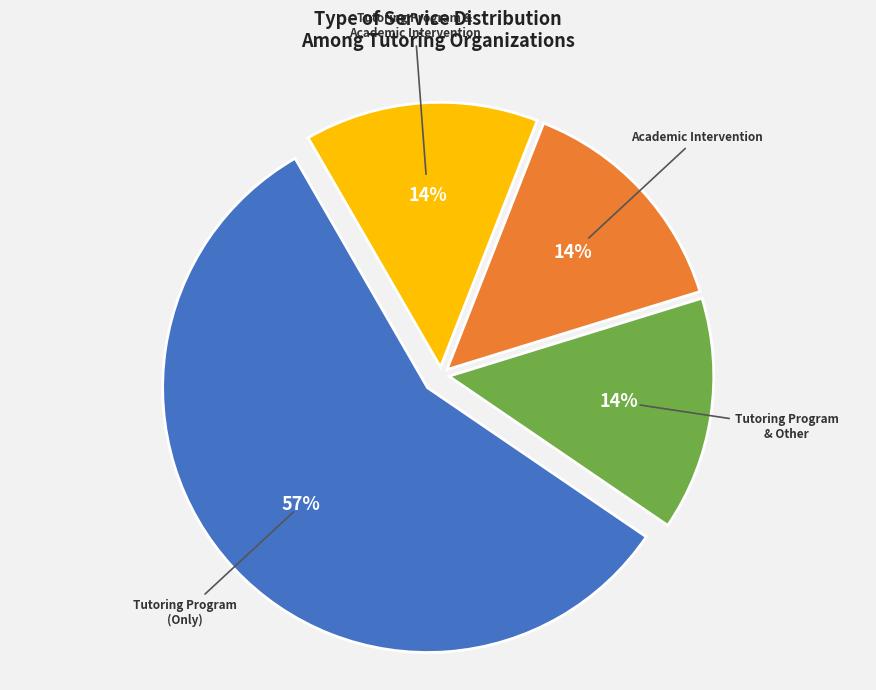

Does any single category account for the majority?

Yes